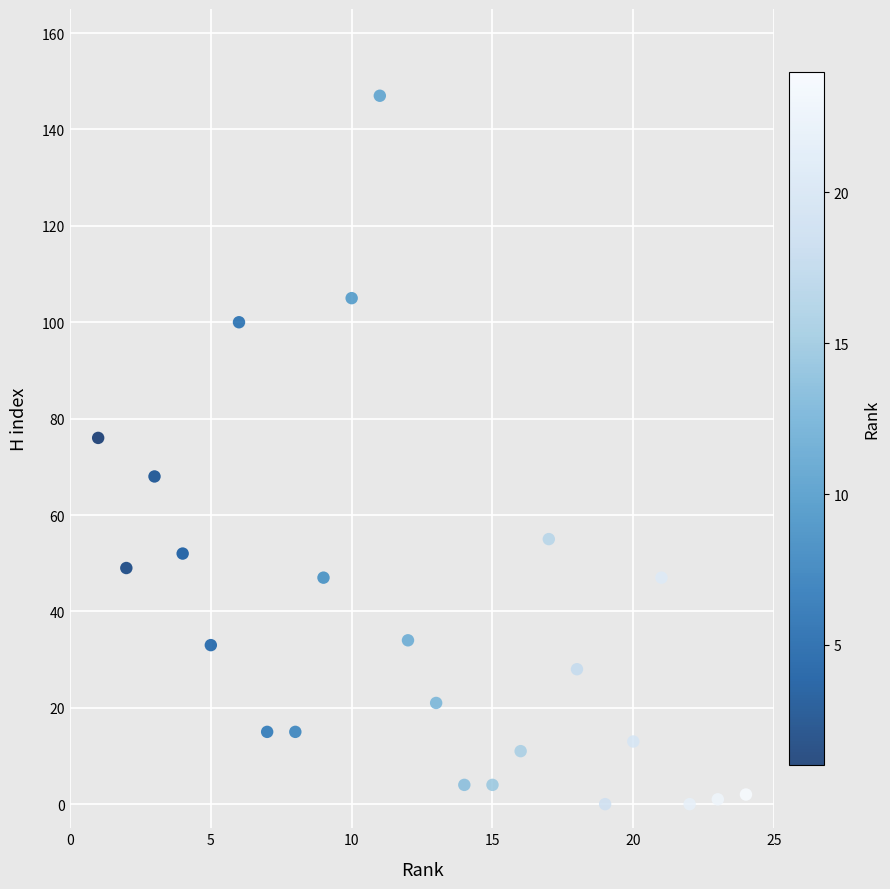

What Y value in the scatter plot is closest to 73?

76